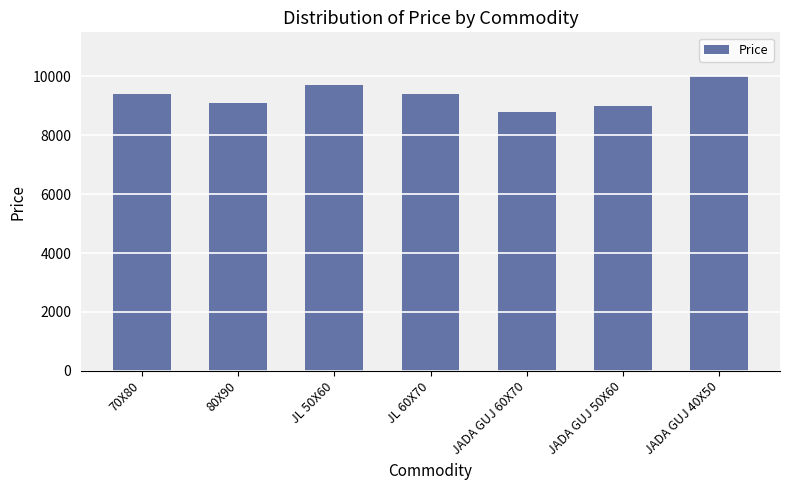

At which category does the chart reach its peak across all series?

JADA GUJ 40X50